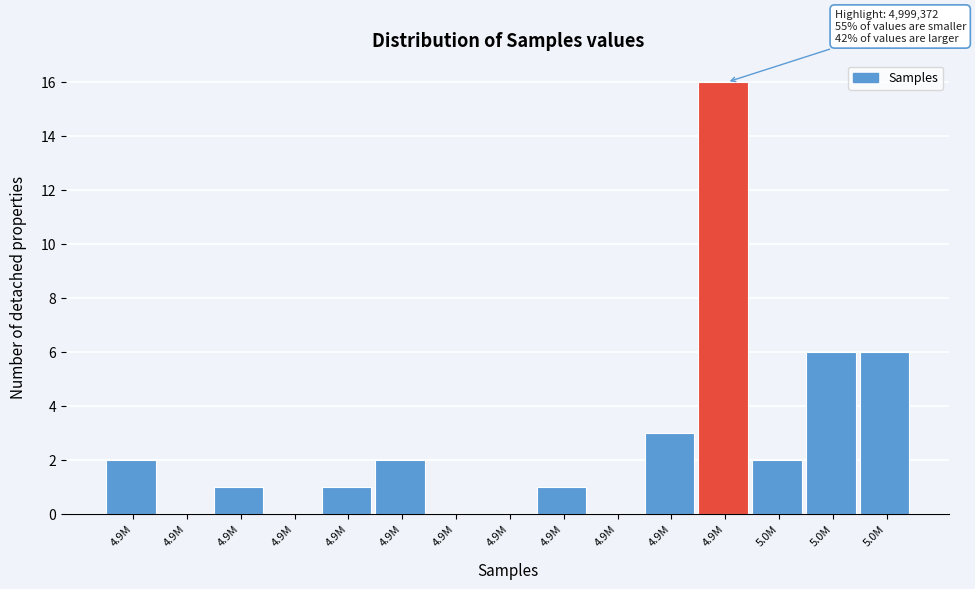

Count the number of categories in the chart.

15